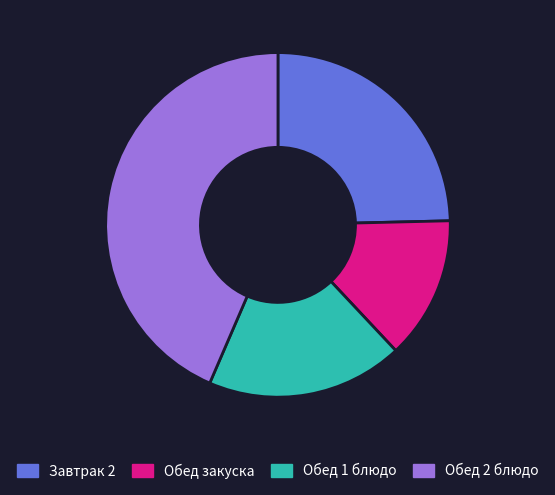

Is there any slice that represents more than half of the pie?

No